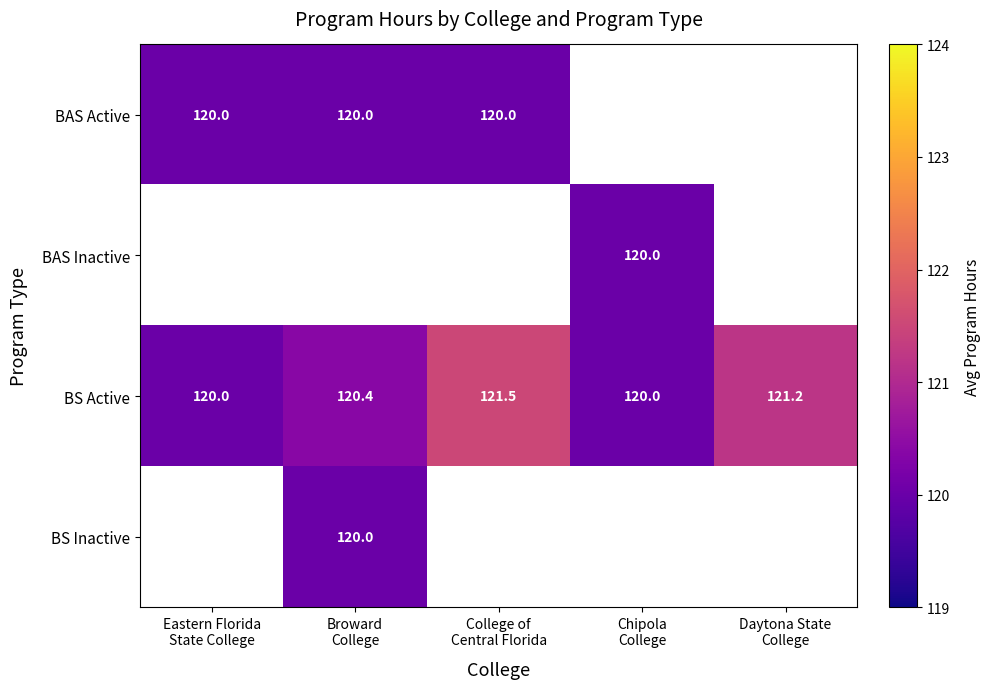

What is the difference between the maximum and minimum values in the BS Active series?

1.5